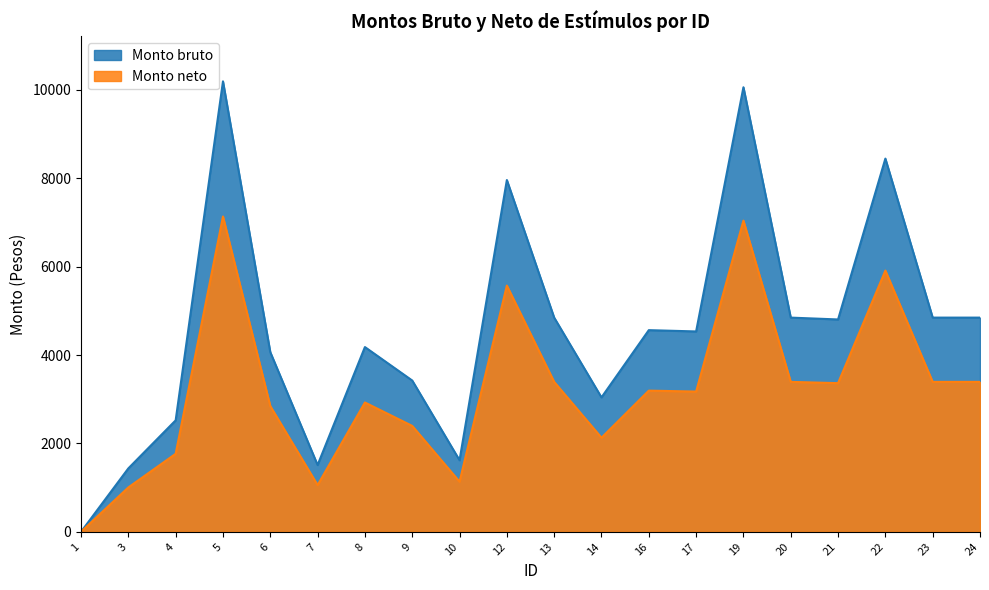

At which label does Monto bruto reach its peak?

5